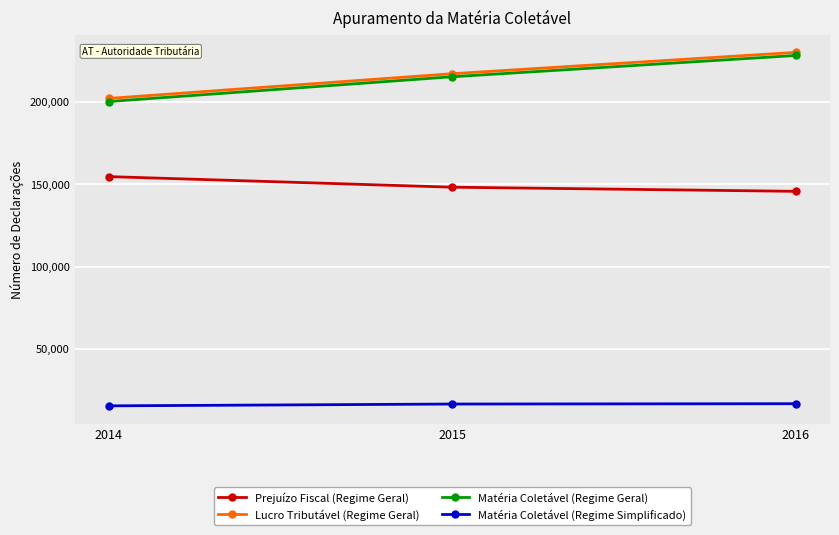

Count the number of data series in this chart.

4